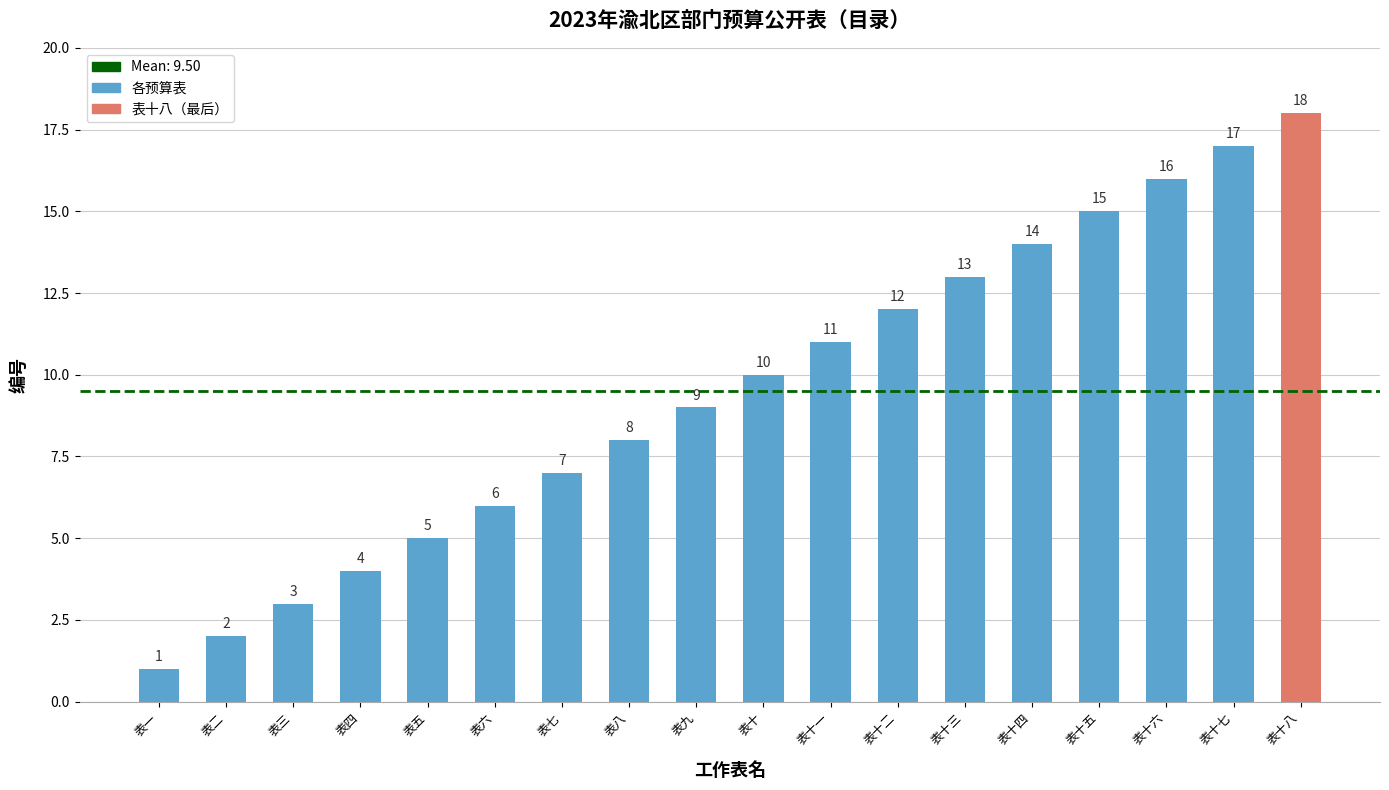

Reading left to right, list all the values displayed in this chart.

表一=1	表二=2	表三=3	表四=4	表五=5	表六=6	表七=7	表八=8	表九=9	表十=10	表十一=11	表十二=12	表十三=13	表十四=14	表十五=15	表十六=16	表十七=17	表十八=18